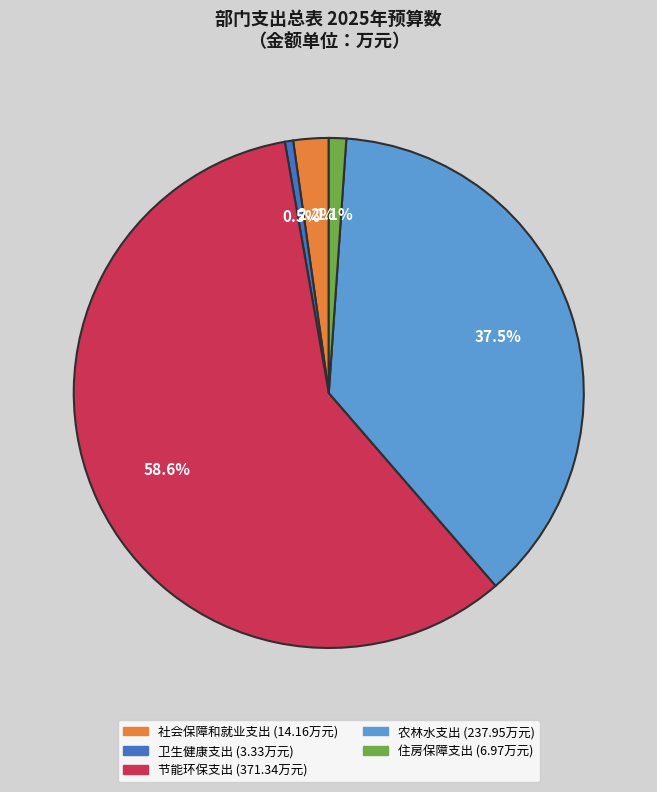

Rank the categories by value from lowest to highest.

卫生健康支出, 住房保障支出, 社会保障和就业支出, 农林水支出, 节能环保支出